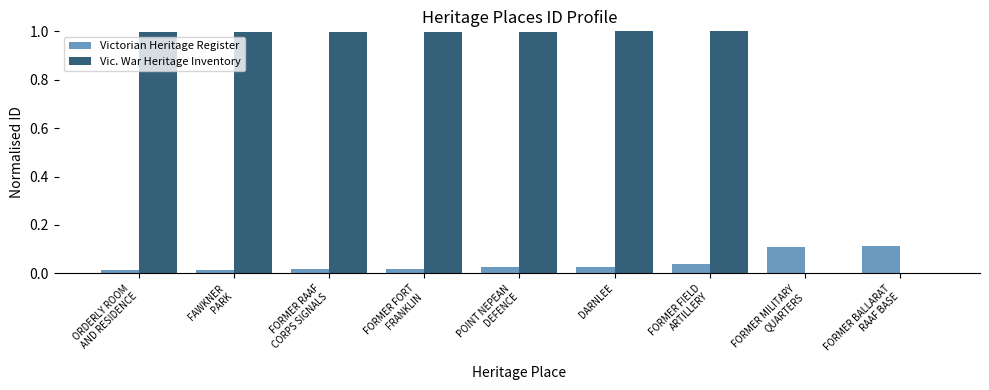

What is the maximum value shown in the chart?

1.0